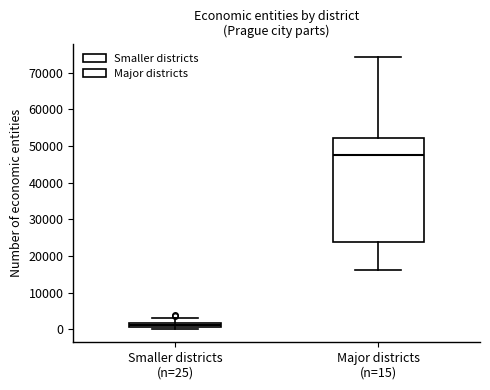

Comparing the boxes themselves (not the whiskers), which one is the tallest?

Major districts (n=15)